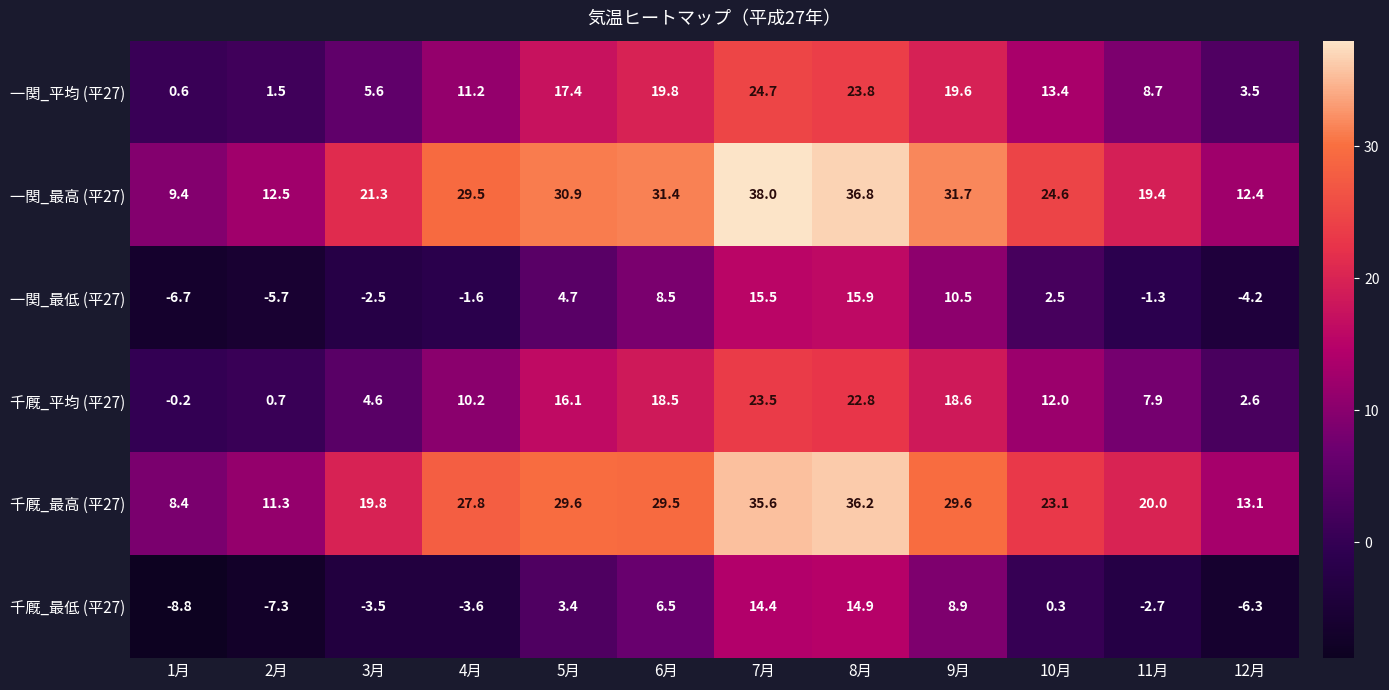

How many values in the 一関_平均 (平27) series are below 13?

6